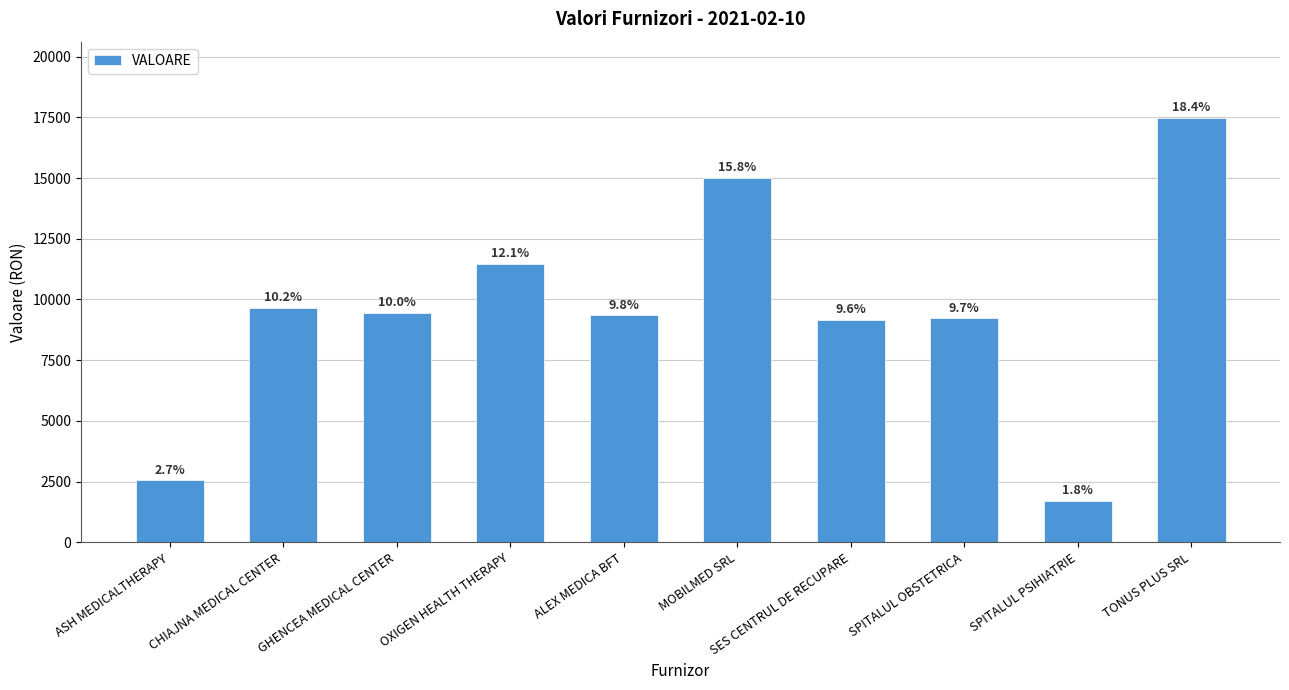

Which has a higher value, TONUS PLUS SRL or SPITALUL OBSTETRICA?

TONUS PLUS SRL